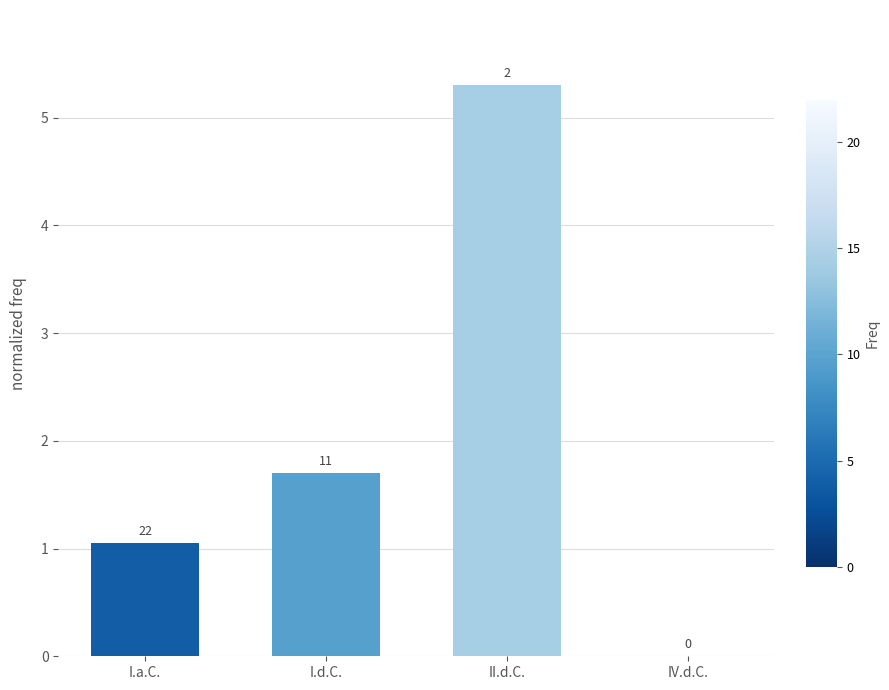

Approximately how many times larger is the value at I.d.C. compared to II.d.C.?

0.3